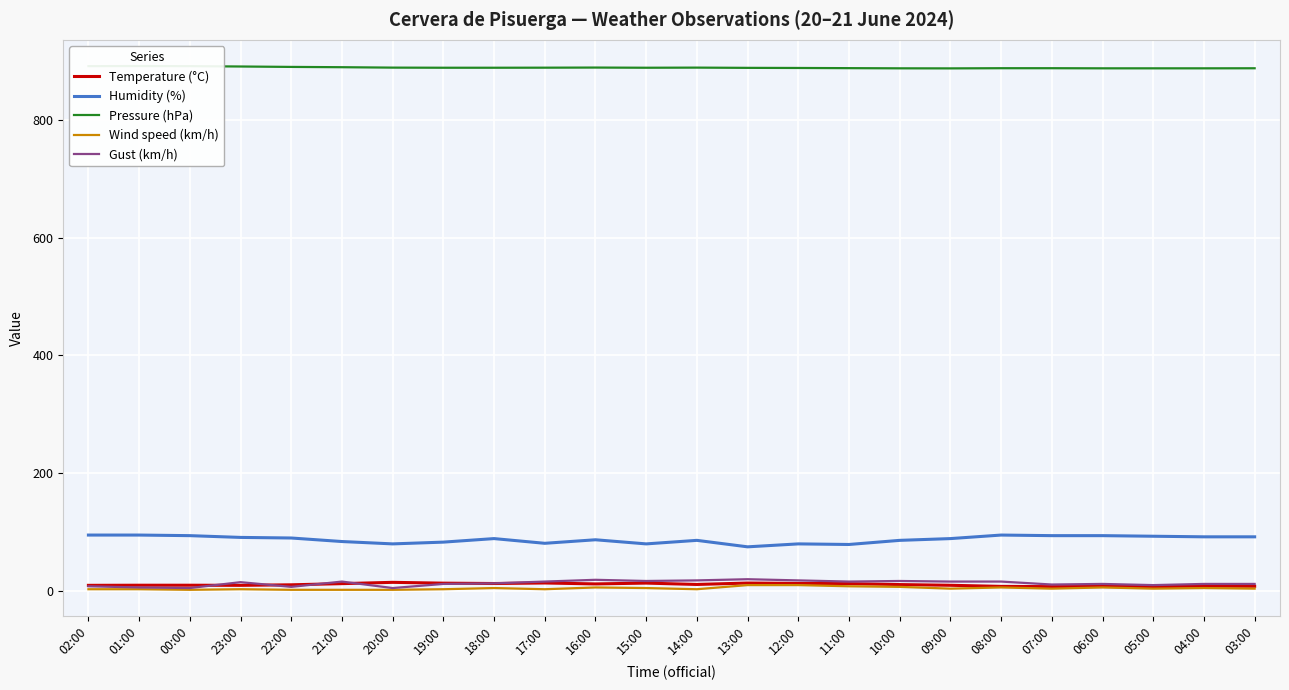

What is the difference between the Wind speed (km/h) values at 12:00 and 18:00?

5.0